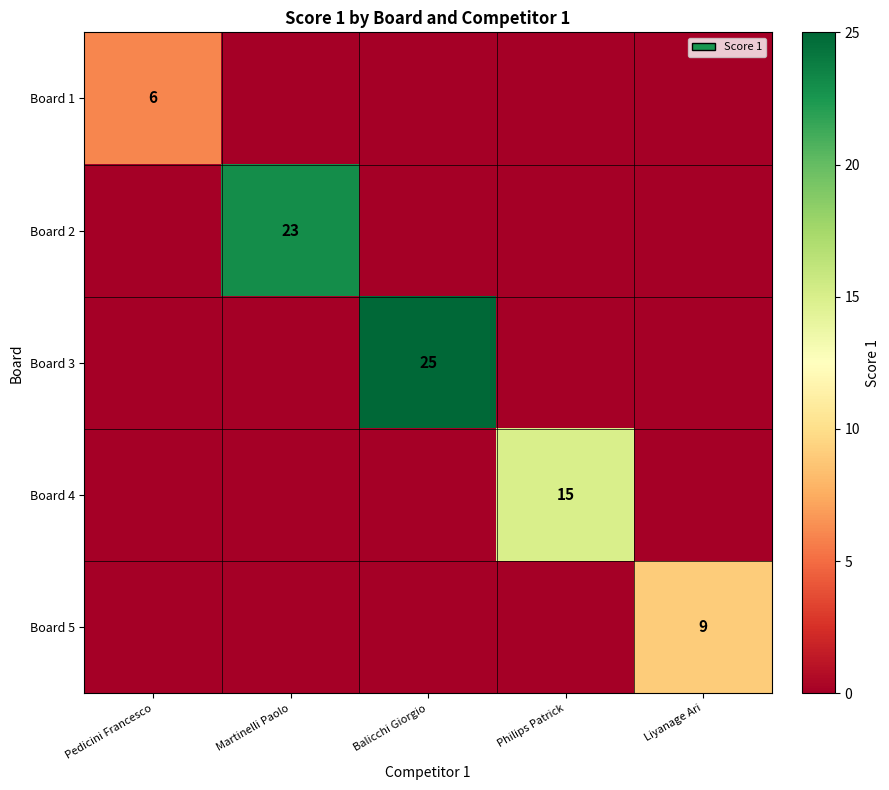

True or false: Board 4 has a value of 15 at Philips Patrick.

True